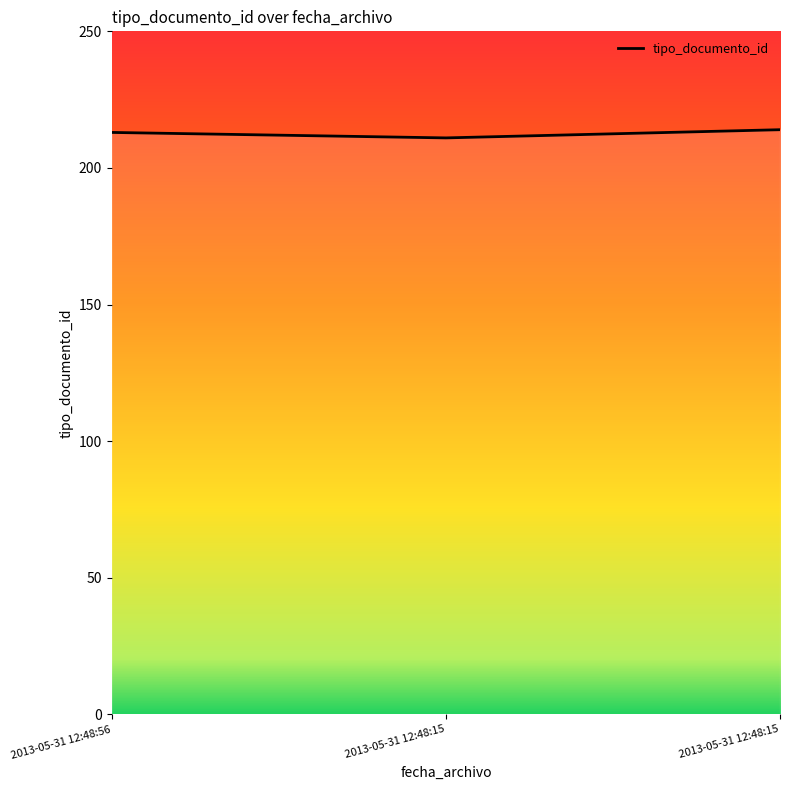

Count the number of categories in the chart.

3